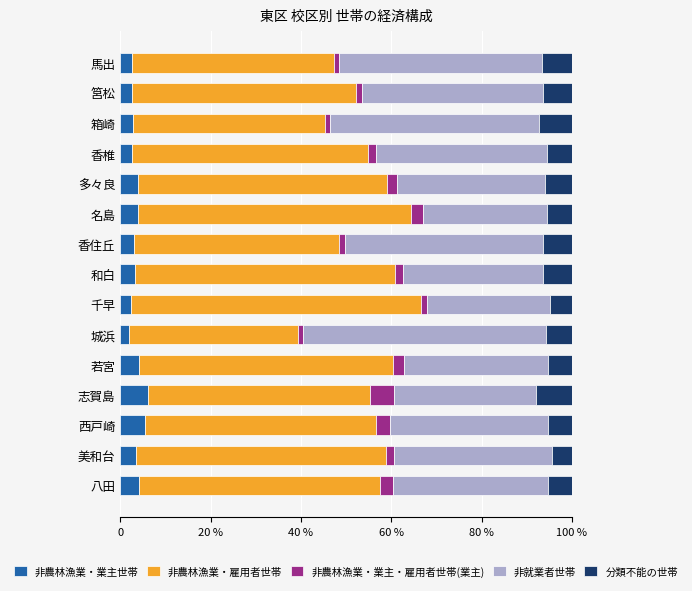

What are all the series names shown in the legend?

非農林漁業・業主世帯, 非農林漁業・雇用者世帯, 非農林漁業・業主・雇用者世帯(業主), 非就業者世帯, 分類不能の世帯